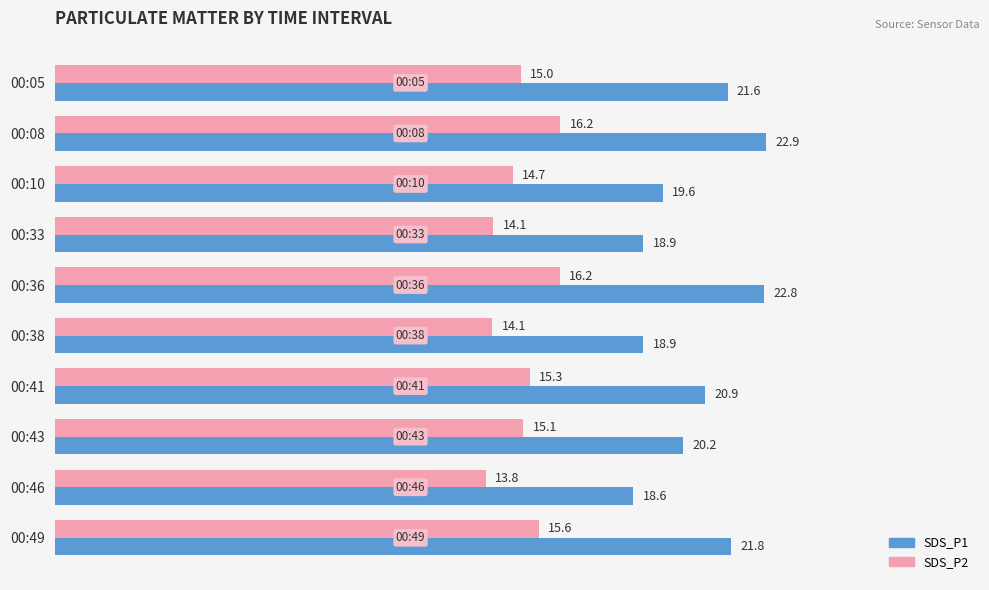

True or false: SDS_P2 has a value of 7.4 at 00:10.

False